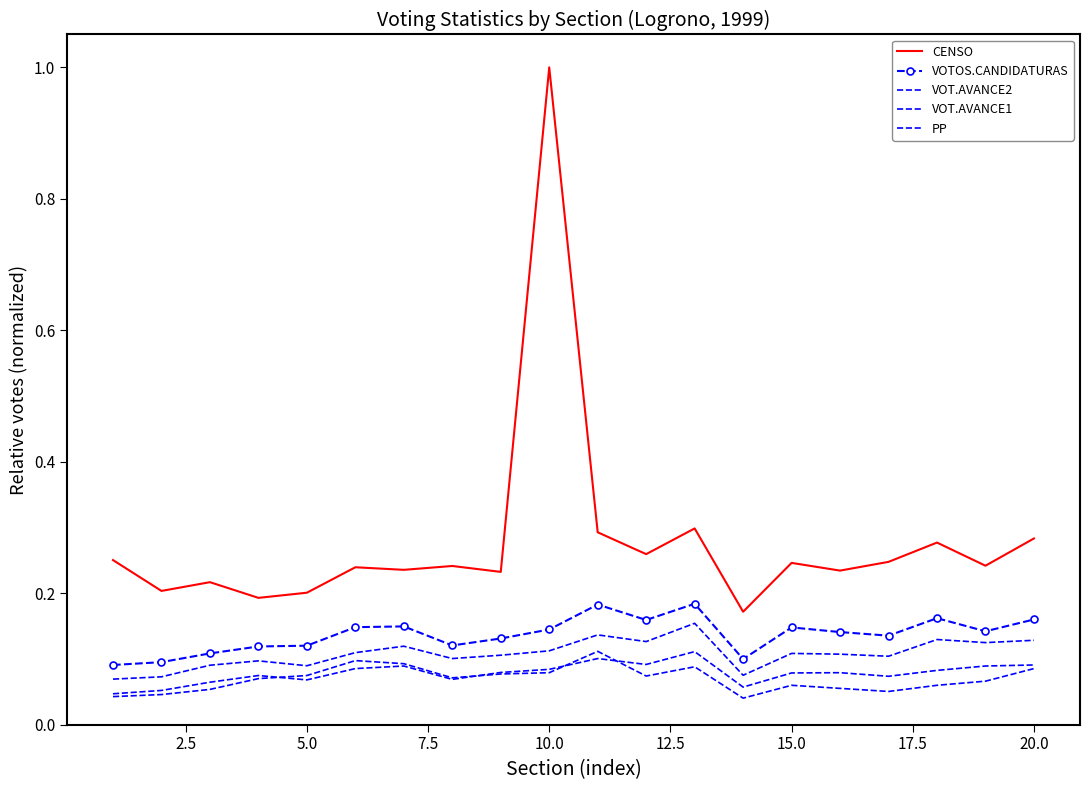

How many lines are shown in the chart?

5